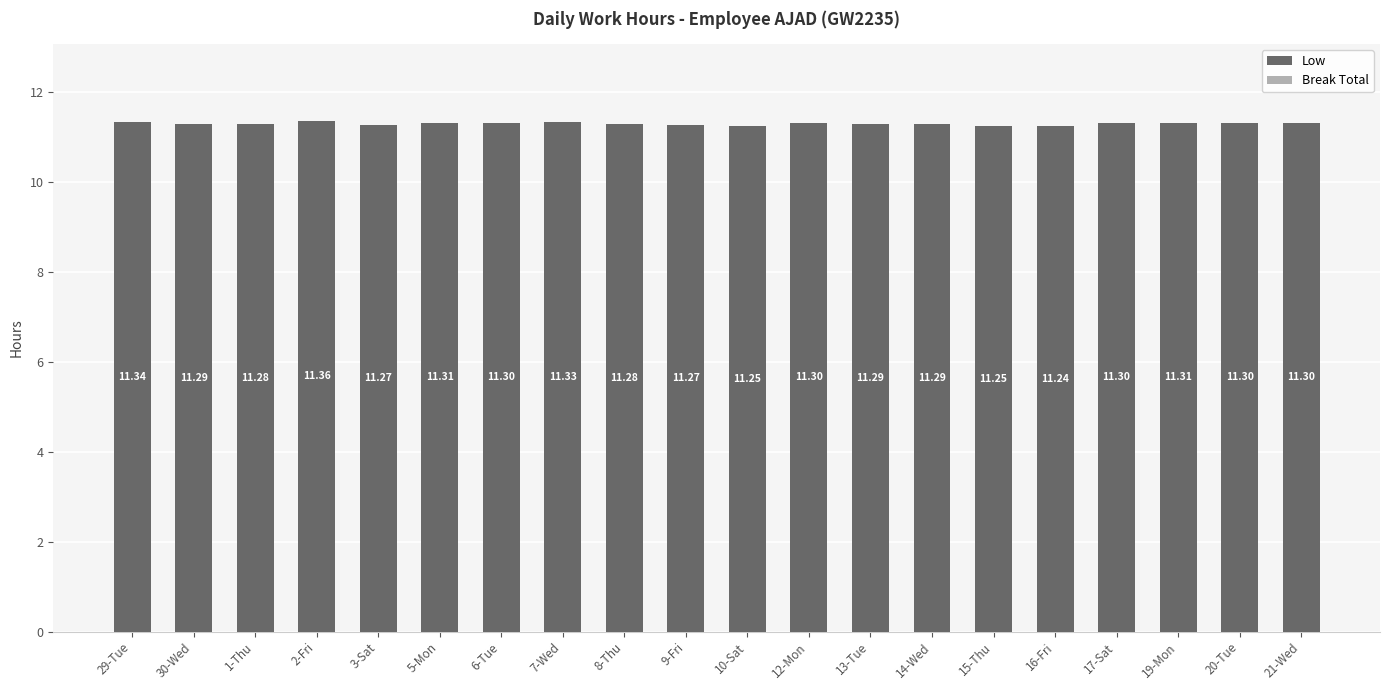

What is the sum of all values?

225.9